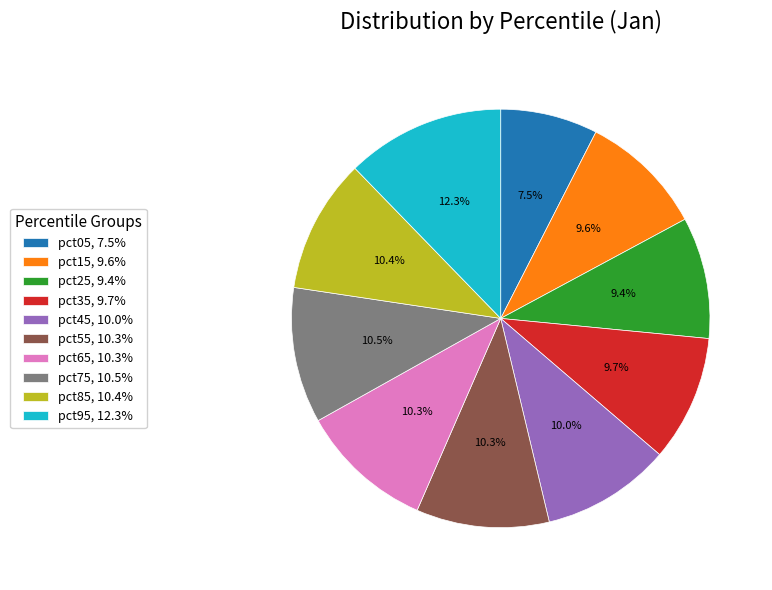

What portion of the pie excludes pct35, 9.7%?

90.3%